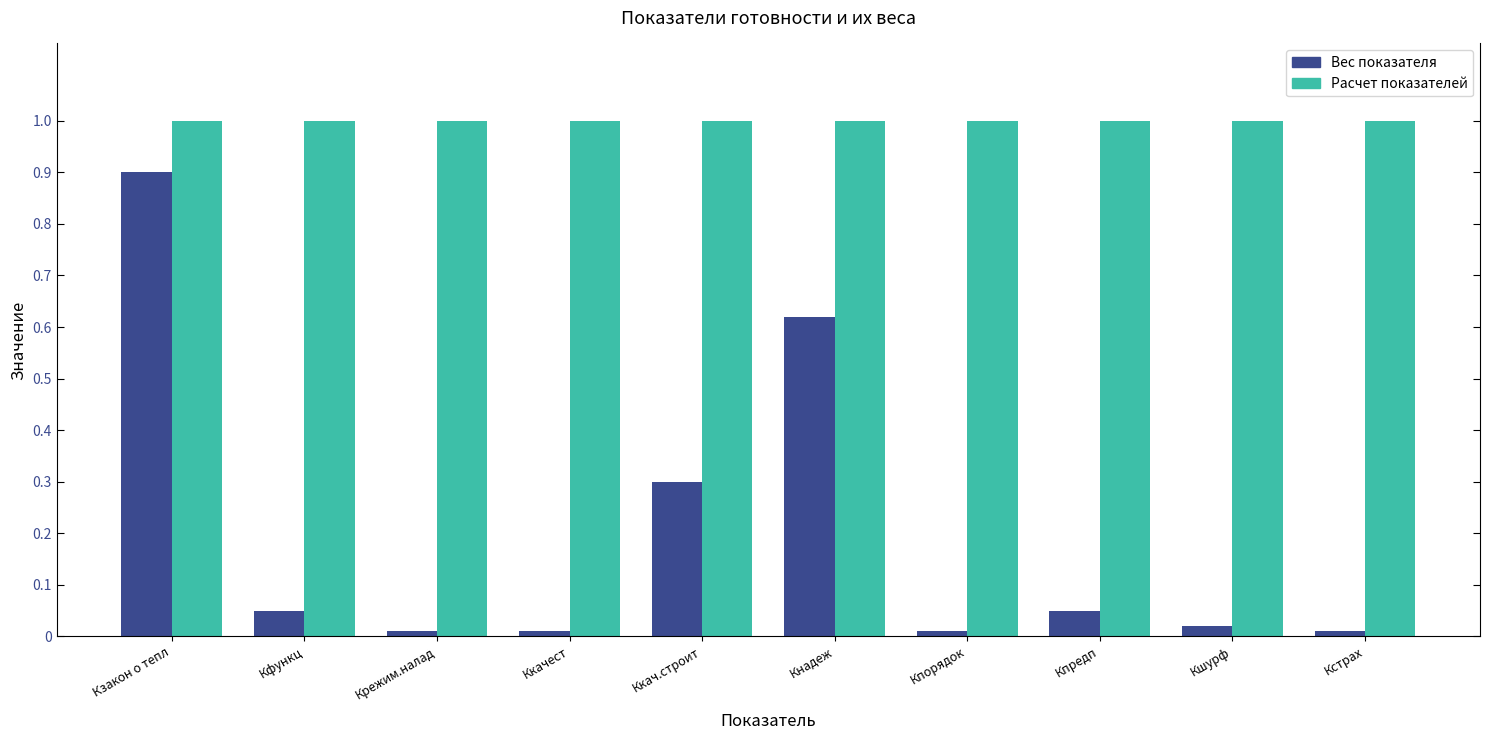

List the series in order of their overall mean, highest first.

Расчет показателей, Вес показателя